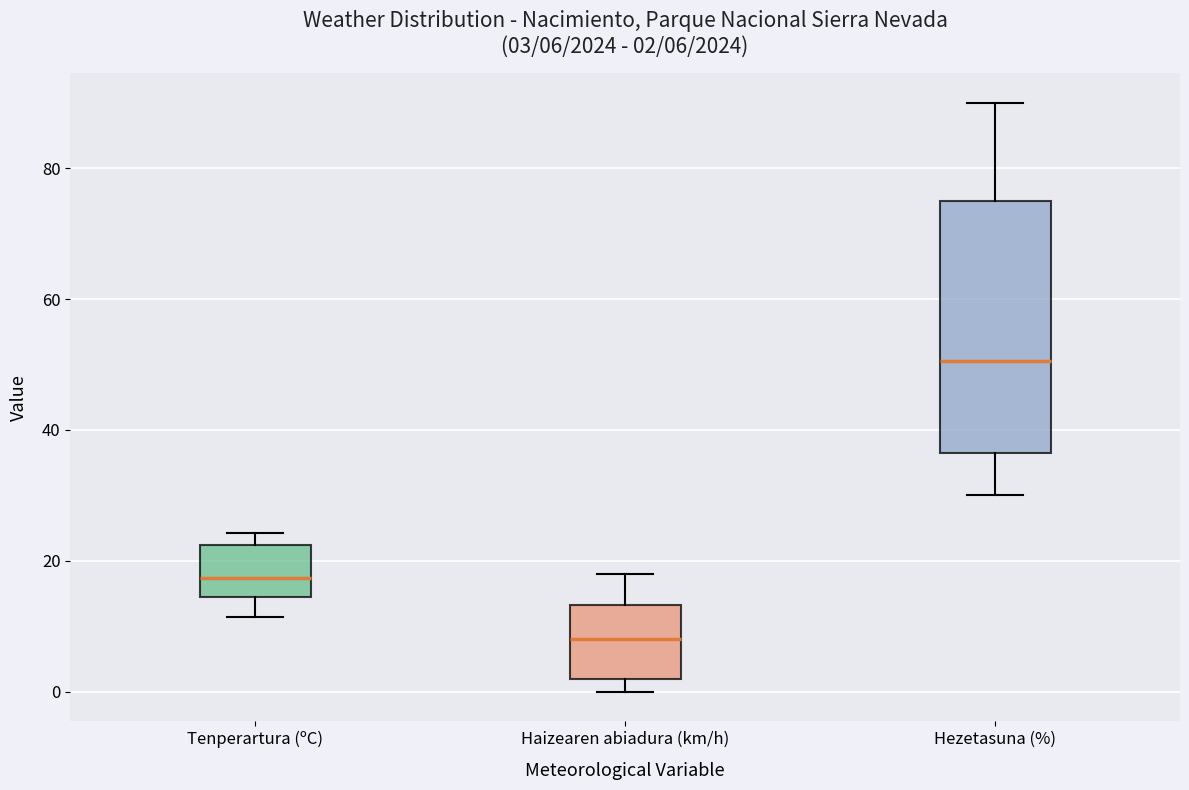

Which box has the lowest median line?

Haizearen abiadura (km/h)